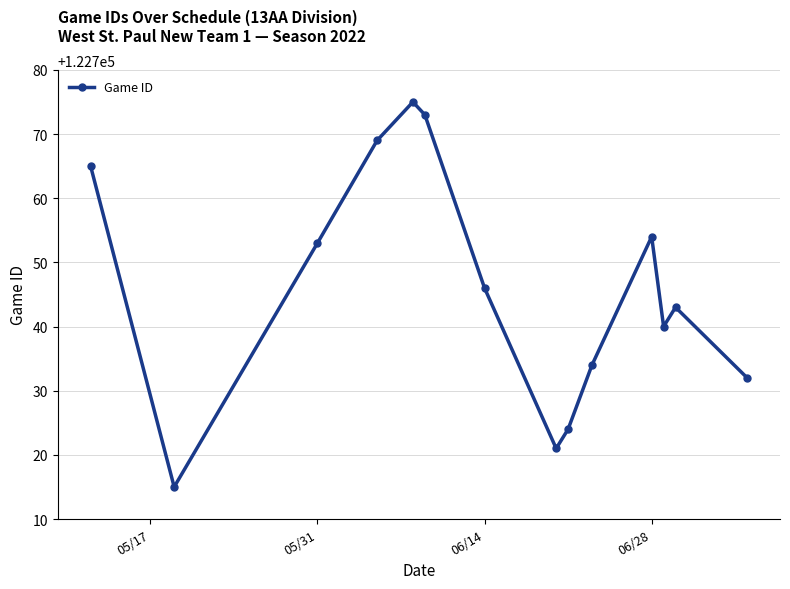

What is the value of the 12th point from the left?

122740